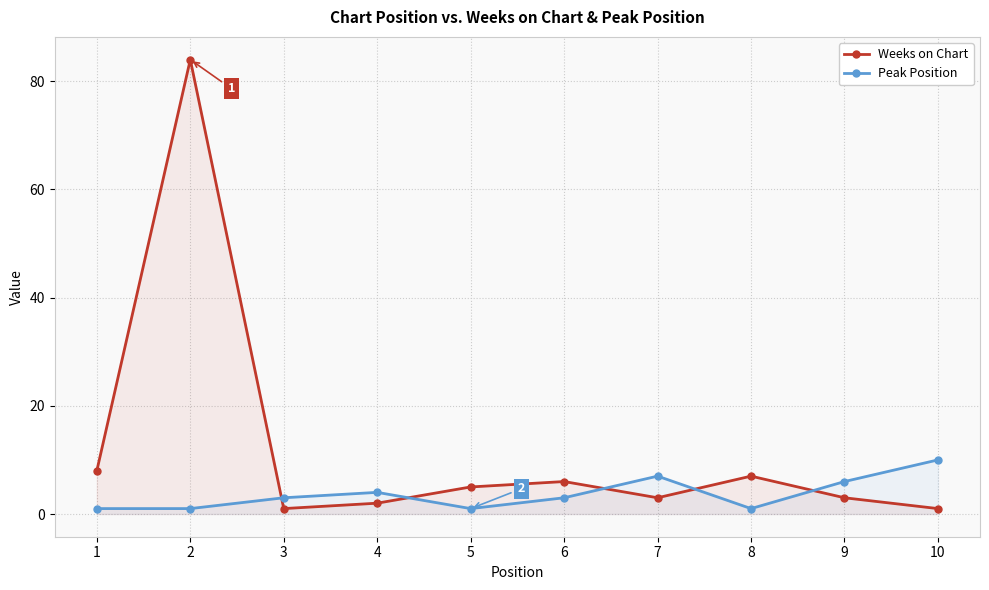

Which has a higher value, 2 or 7?

2